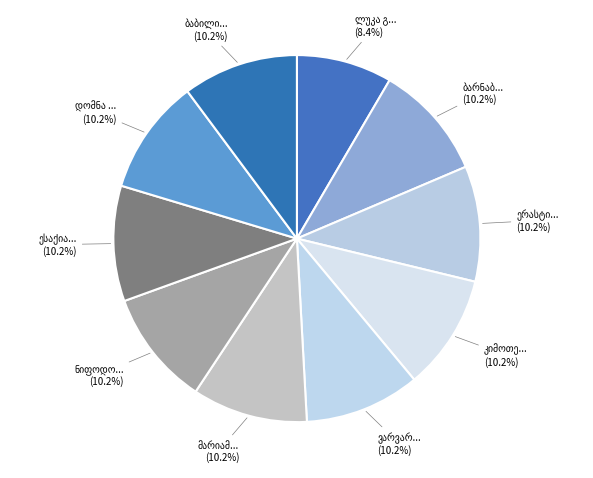

How many slices are in this pie chart?

10